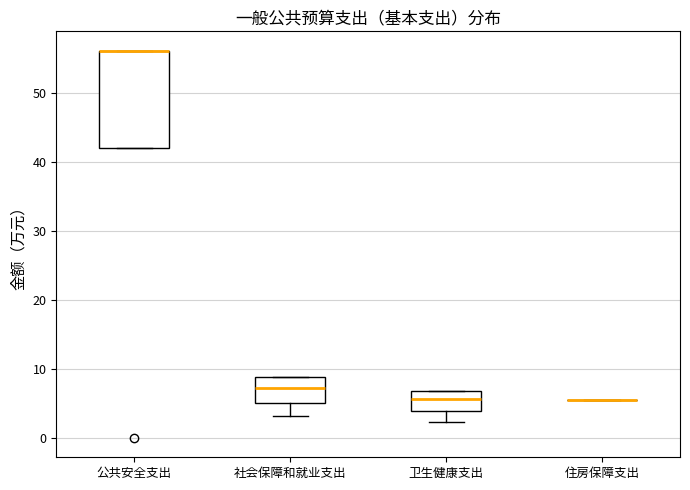

Which box is the tallest, from its lower edge to its upper edge?

公共安全支出